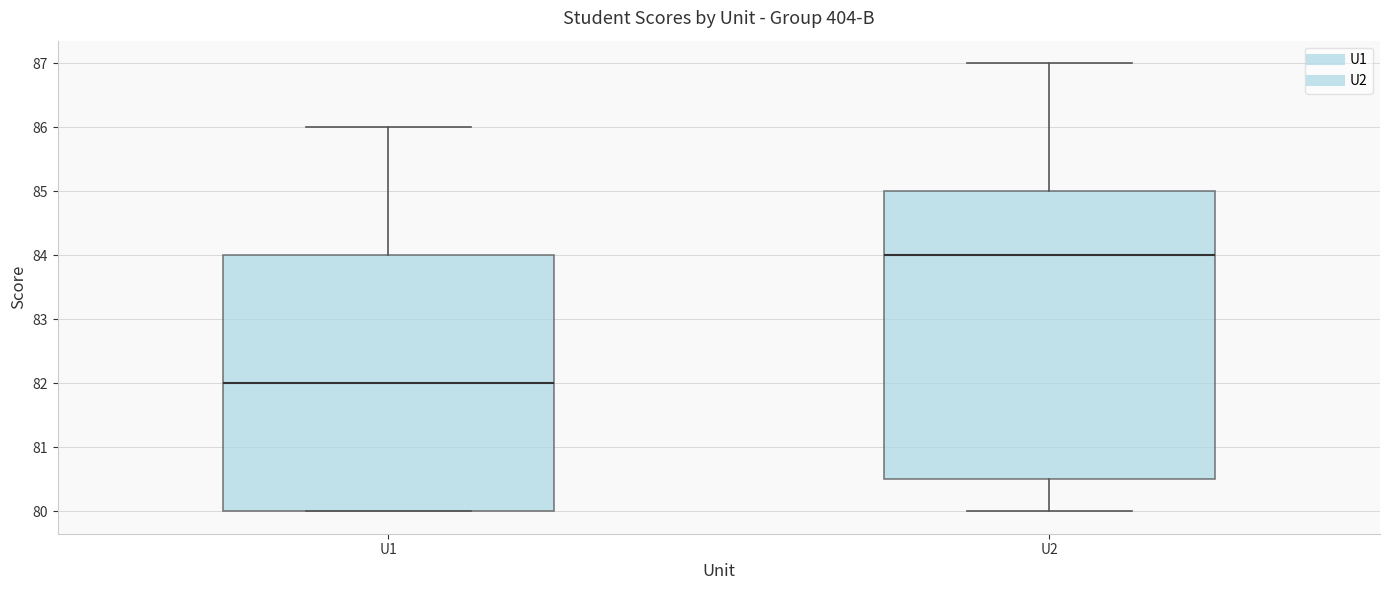

Reading left to right, transcribe this box plot: for each box, give where its median line is, the range the box spans, and where its two whiskers end, as read against the y-axis. The values are not printed on the chart, so give them approximately, as read against the axis.

U1: median 82.0, box 80.0 to 84.0, whiskers 80.0 to 86.0
U2: median 84.0, box 80.5 to 85.0, whiskers 80.0 to 87.0